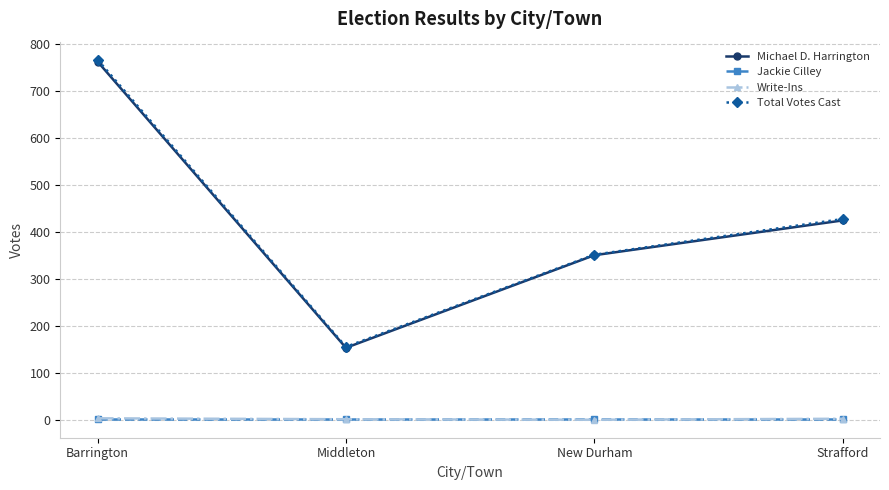

At how many categories does at least one series exceed 286?

3